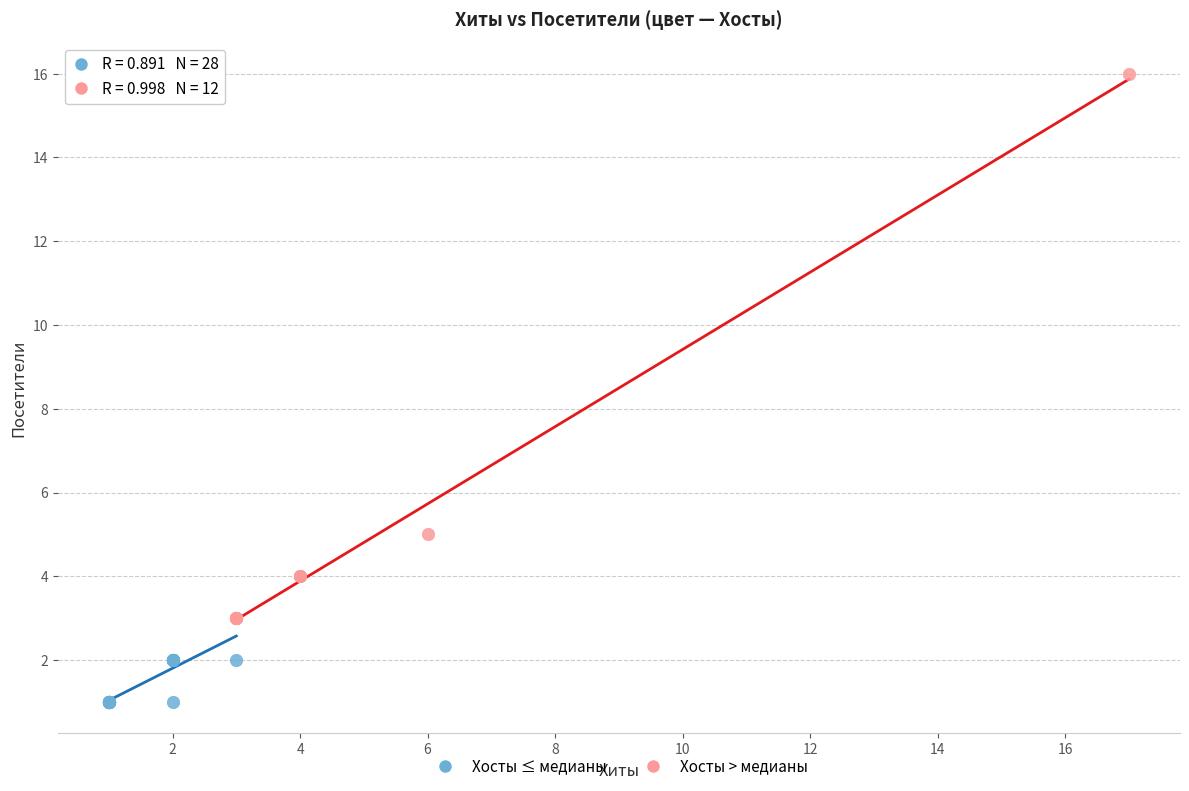

Which series contains the lowest Y value?

Хосты ≤ медианы